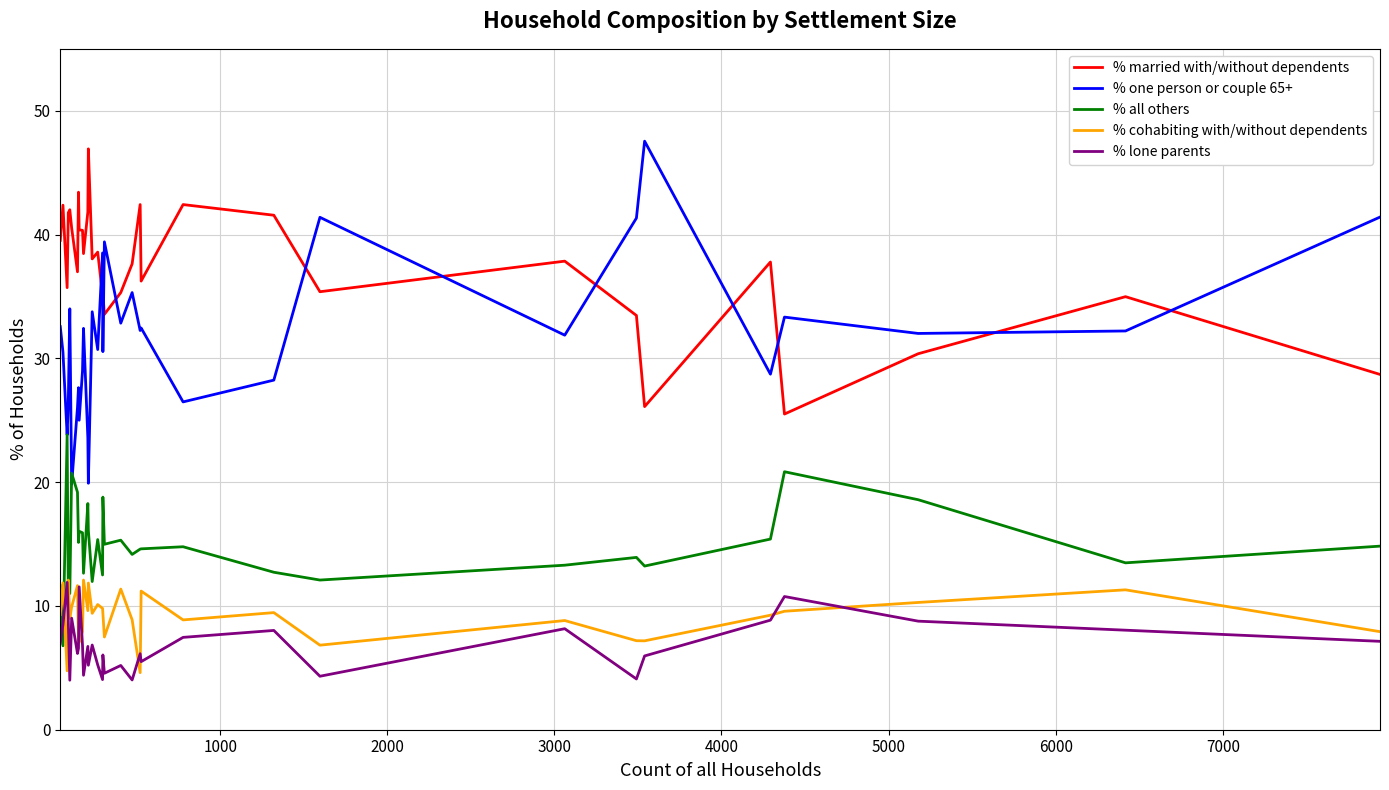

True or false: % one person or couple 65+ and % lone parents cross at least once.

False